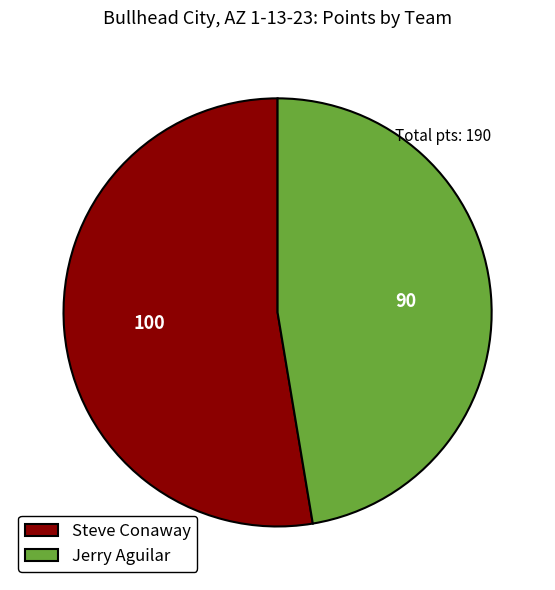

Rank the categories by value from highest to lowest.

Steve Conaway, Jerry Aguilar